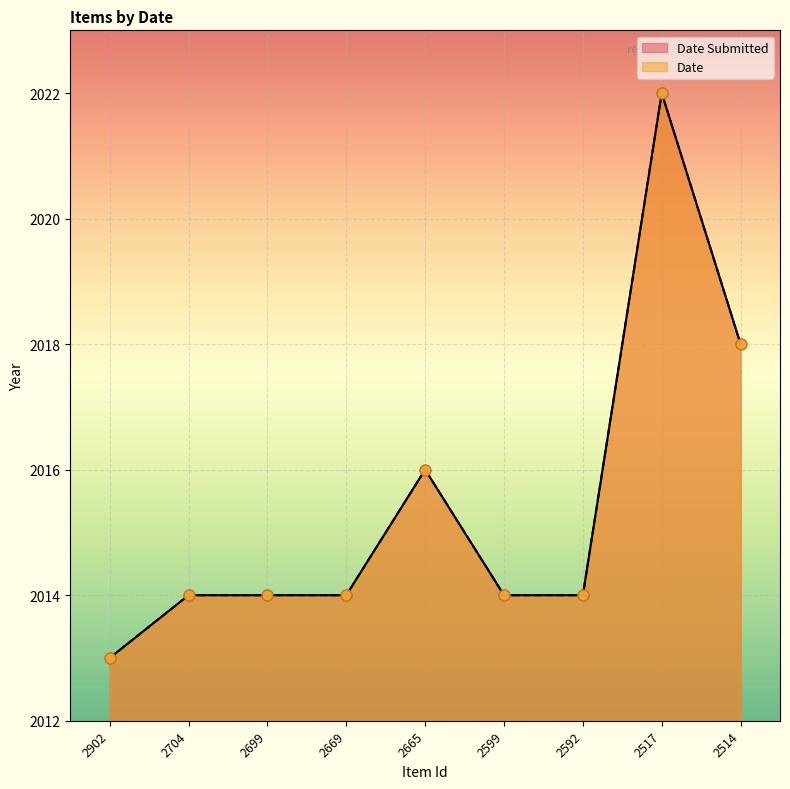

At how many categories does at least one series exceed 2019?

1